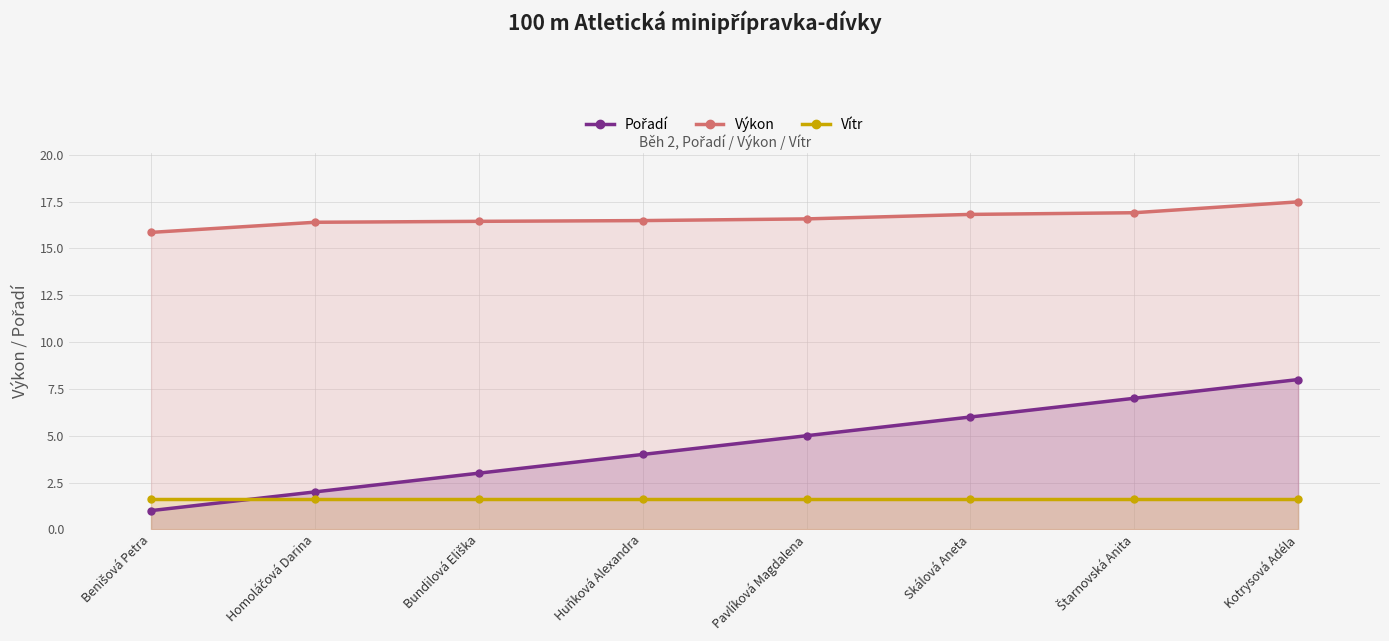

Reading left to right, extract all data points from this chart.

Pořadí: 1.0	2.0	3.0	4.0	5.0	6.0	7.0	8.0
Výkon: 15.9	16.4	16.4	16.5	16.6	16.8	16.9	17.5
Vítr: 1.6	1.6	1.6	1.6	1.6	1.6	1.6	1.6